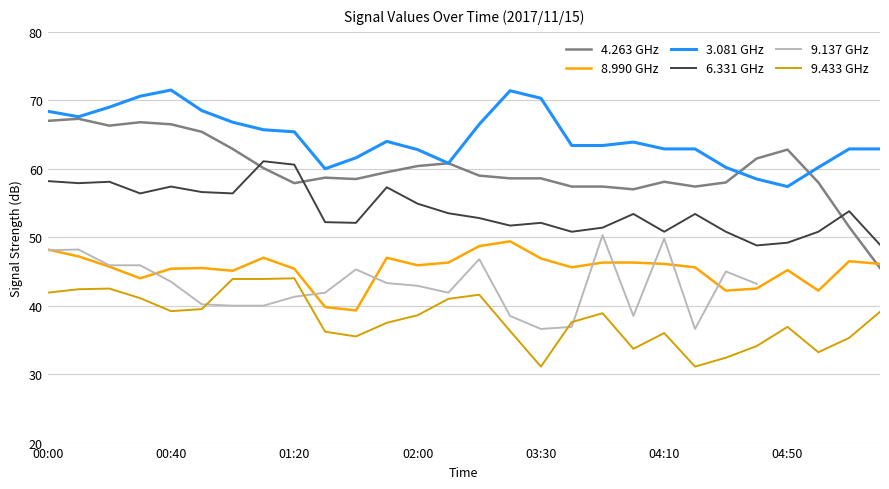

Is it true that 9.433 GHz equals 36.0 at 04:10?

True